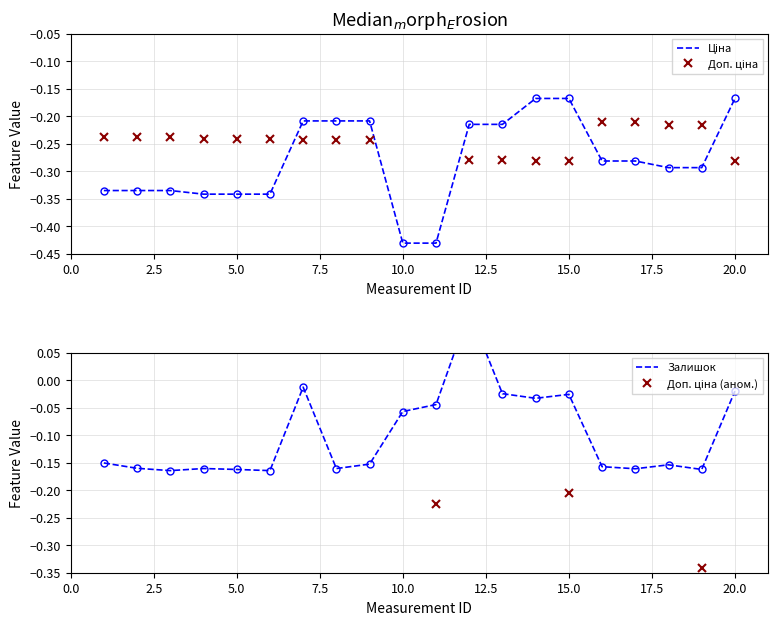

What is the value of the Ціна point at the 14th from the left?

-0.2